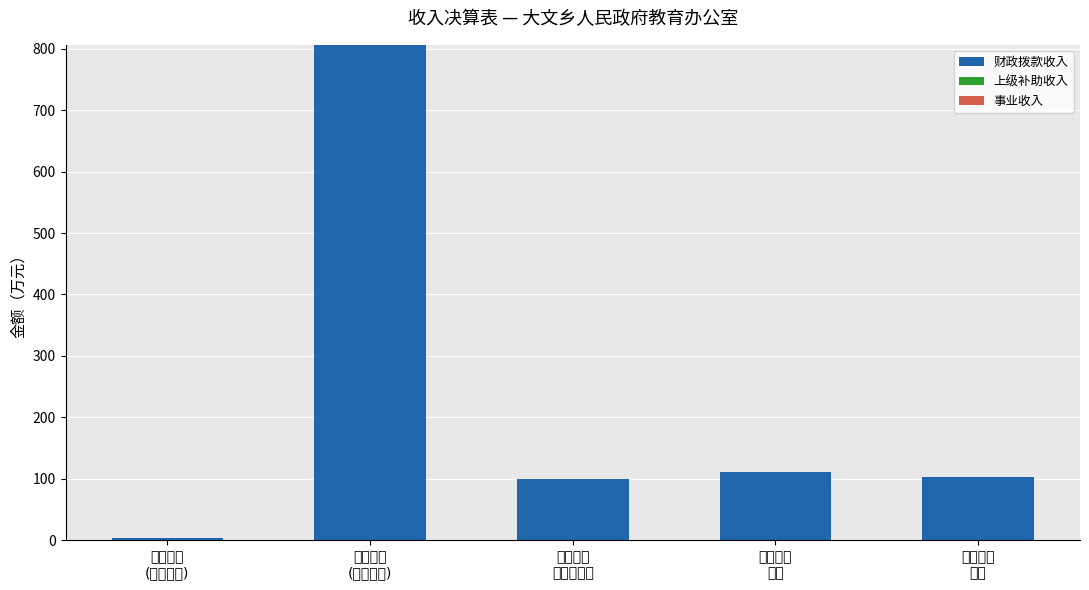

What is the sum of all values?

1122.9